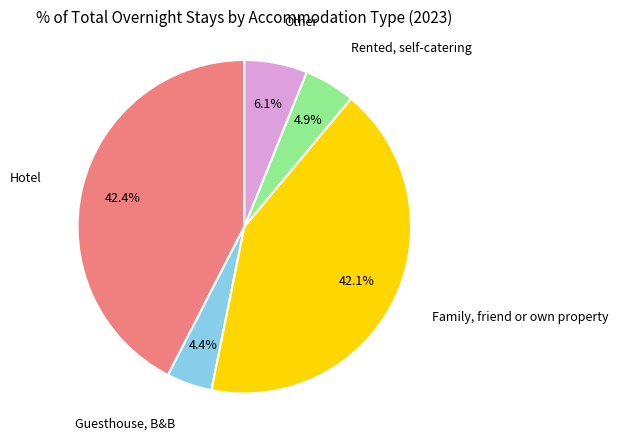

What is the ratio of the value at Guesthouse, B&B to the value at Rented, self-catering?

0.9